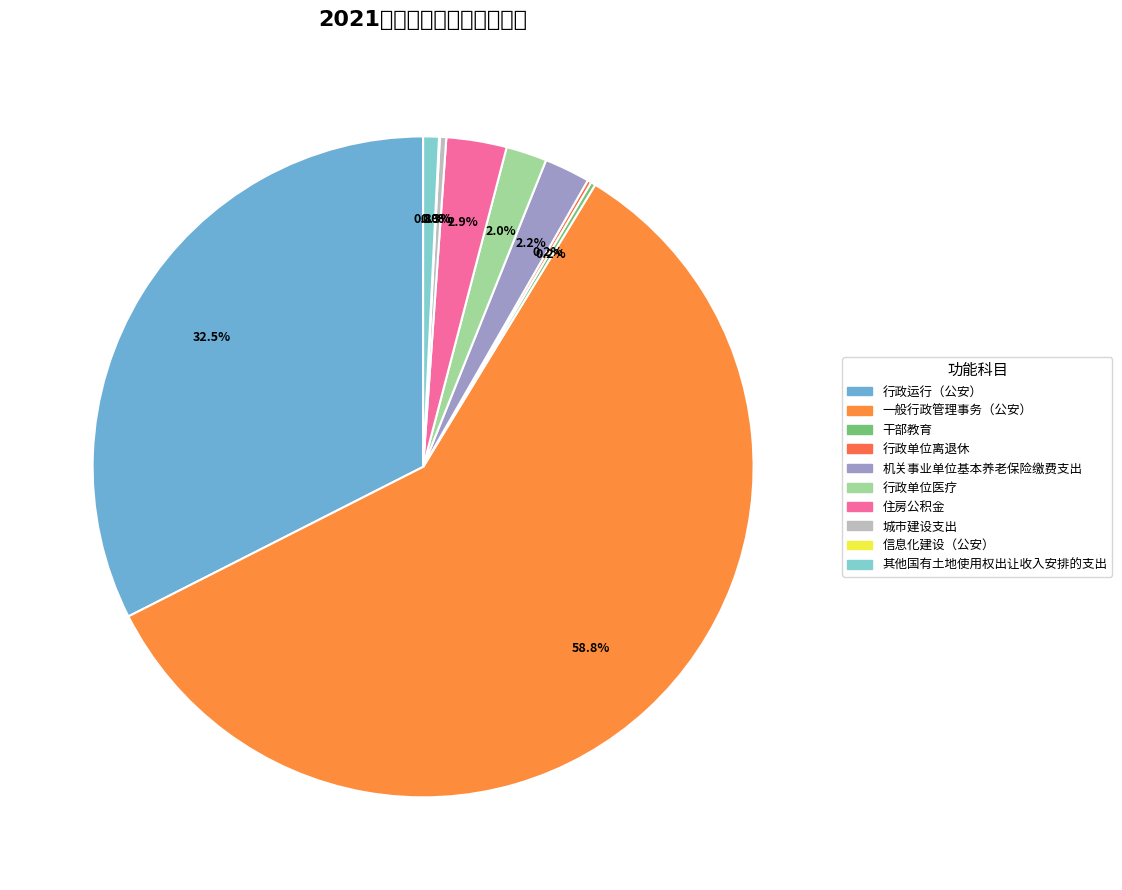

What percentage is the 行政单位医疗 slice, to the nearest percent?

2%